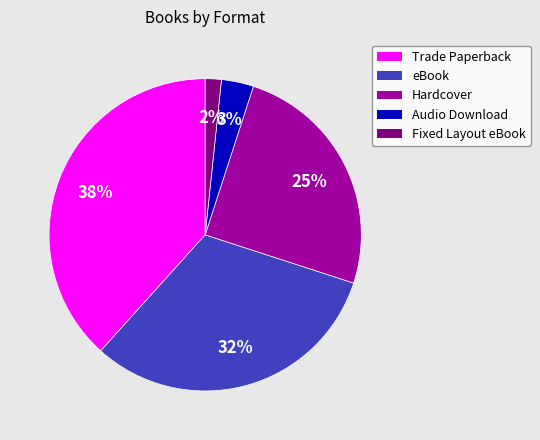

Is there a majority slice in this chart?

No